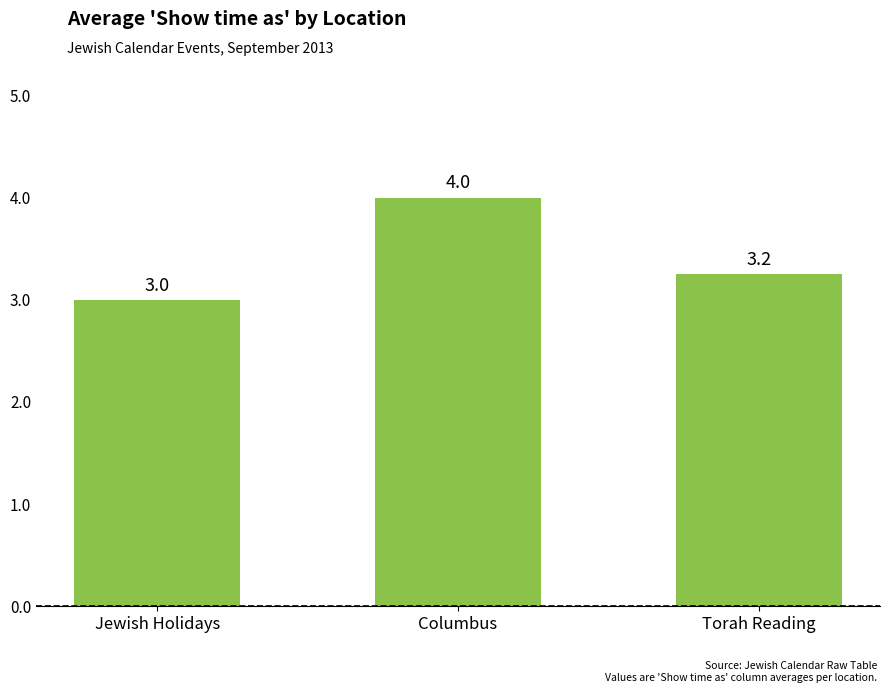

Read the value at Columbus.

4.0